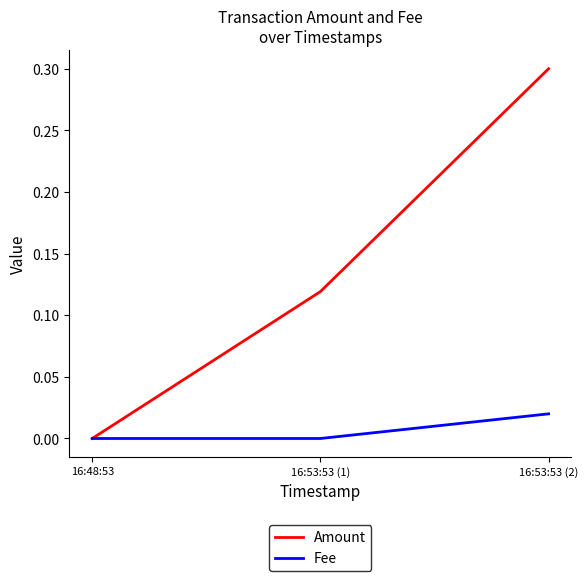

What is the greatest value displayed?

0.3